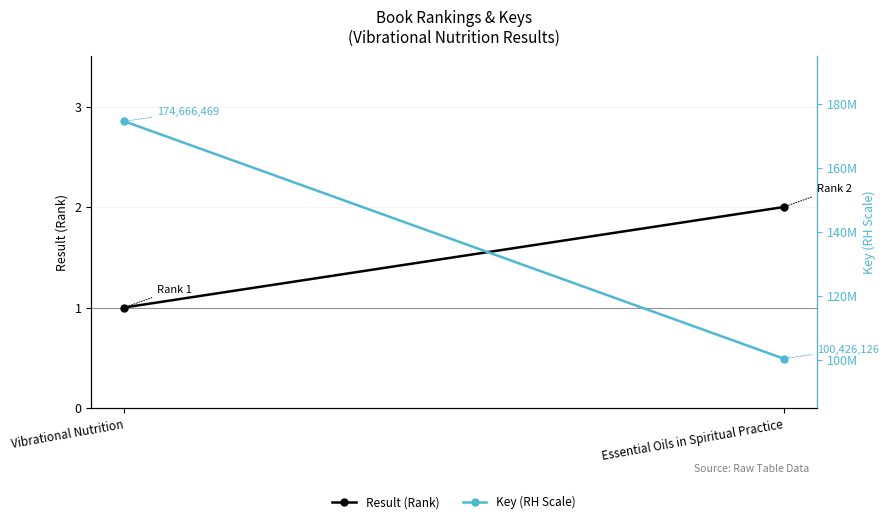

What position from the right is Essential Oils in Spiritual Practice?

1